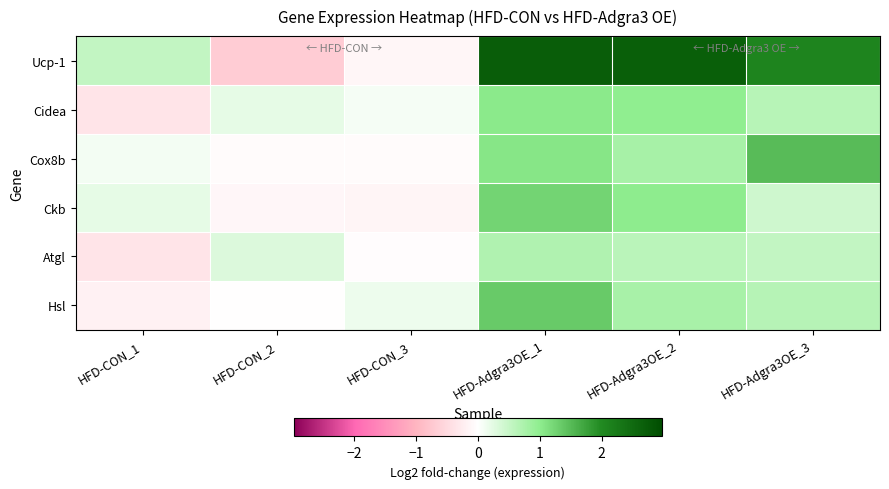

Which category has the lowest value across all series?

HFD-CON_2